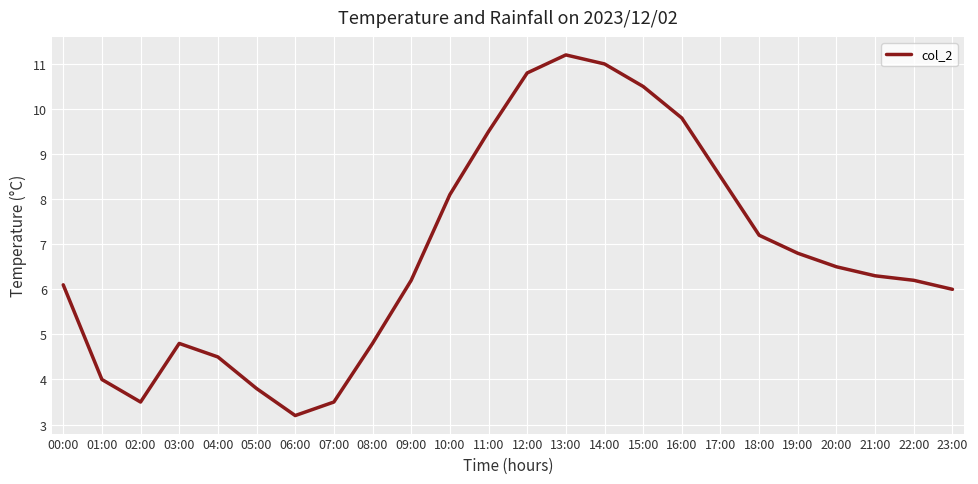

What is the difference between the maximum and minimum values?

8.0